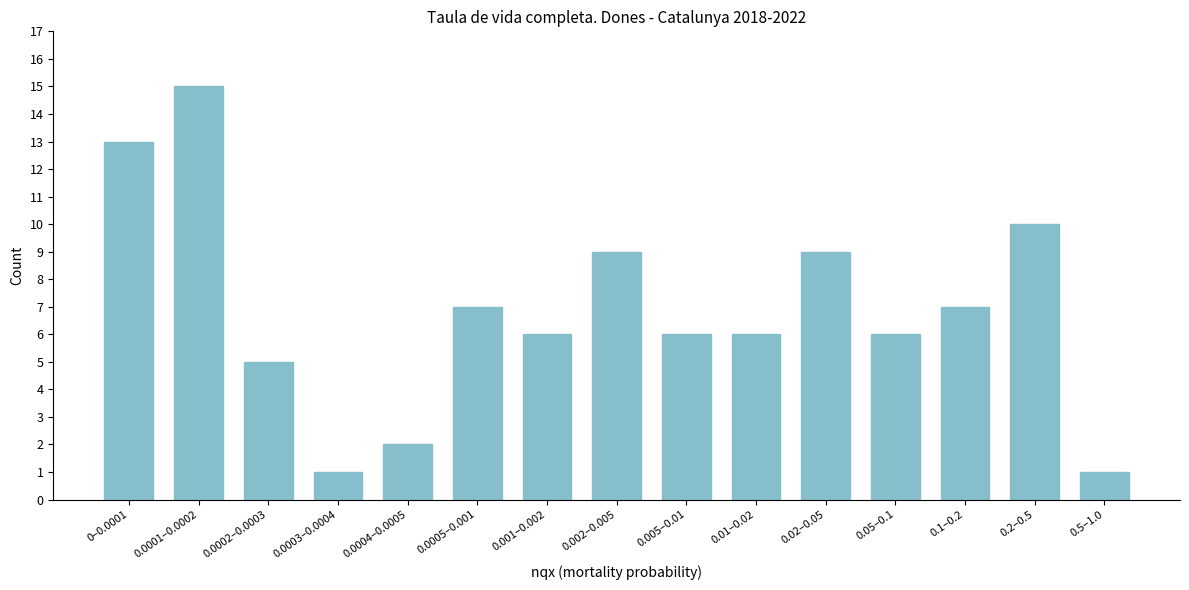

Reading left to right, what are all the values shown in this chart?

13	15	5	1	2	7	6	9	6	6	9	6	7	10	1